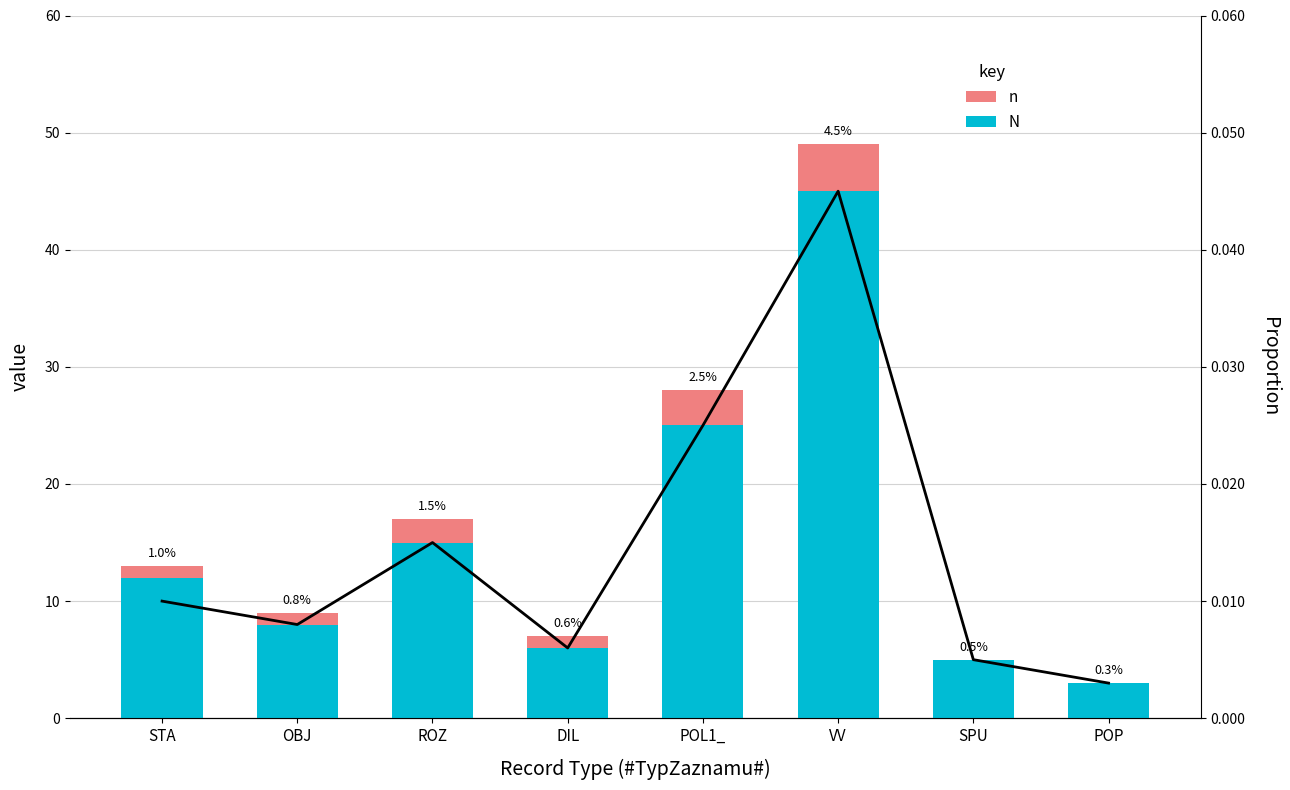

What is the label of the 3rd bar from the right?

VV